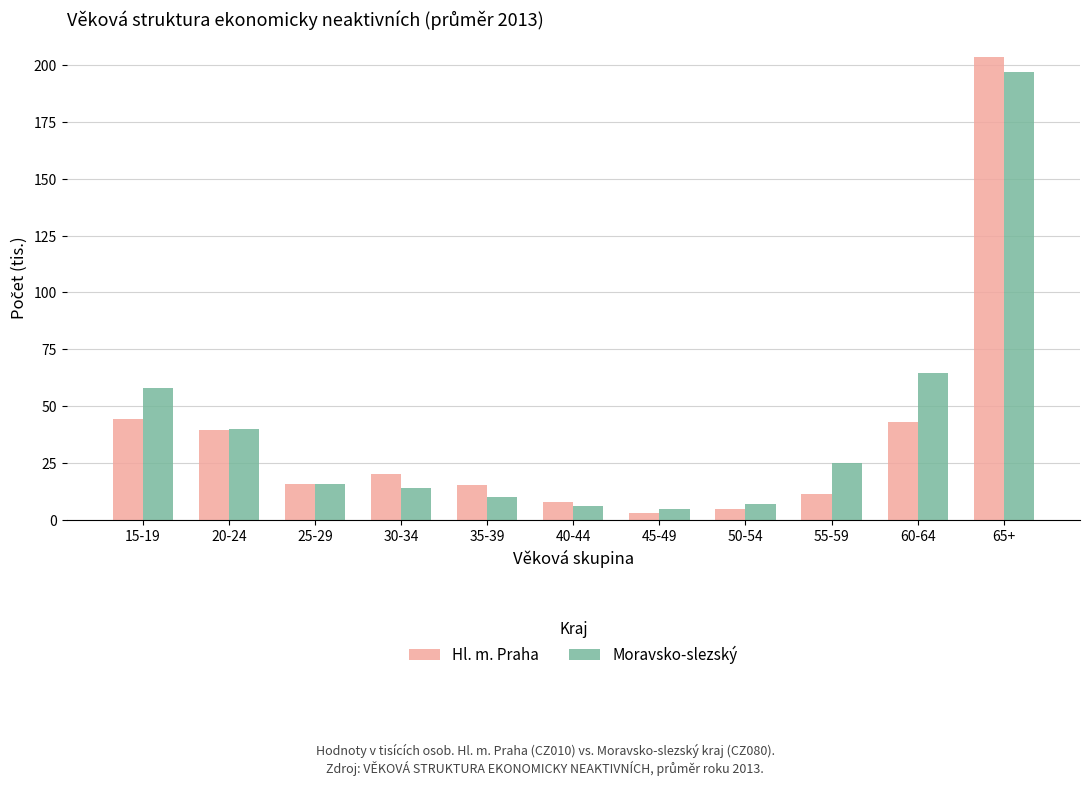

What is the value of the Moravsko-slezský bar at the 9th from the left?

24.8